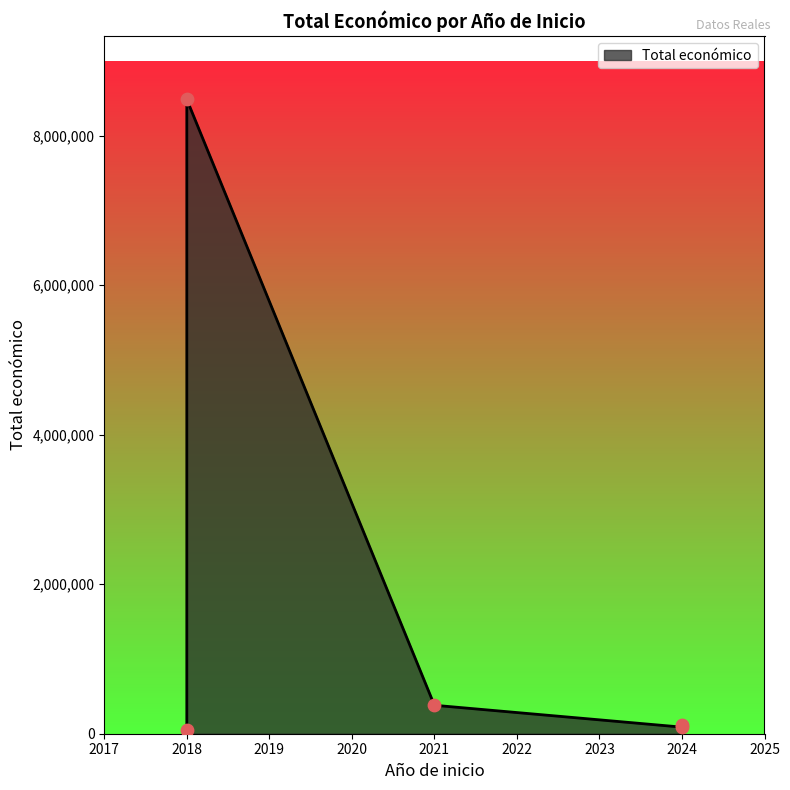

What is the change in value from 2024 to 2024?

-22008